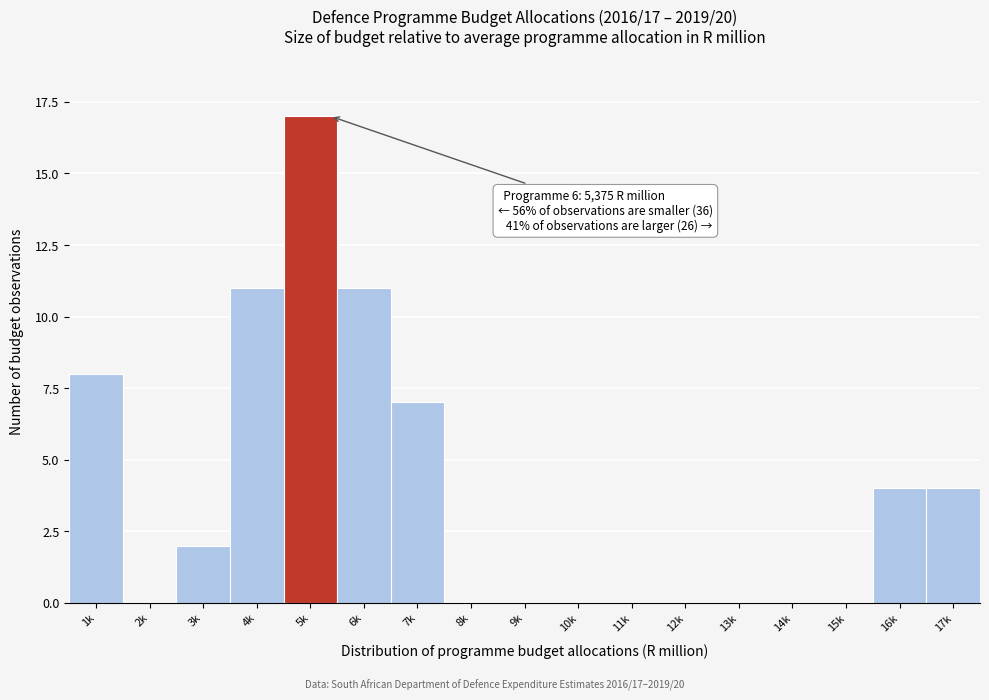

Reading right to left, what are all the values shown in this chart?

17k=4	16k=4	15k=0	14k=0	13k=0	12k=0	11k=0	10k=0	9k=0	8k=0	7k=7	6k=11	5k=17	4k=11	3k=2	2k=0	1k=8